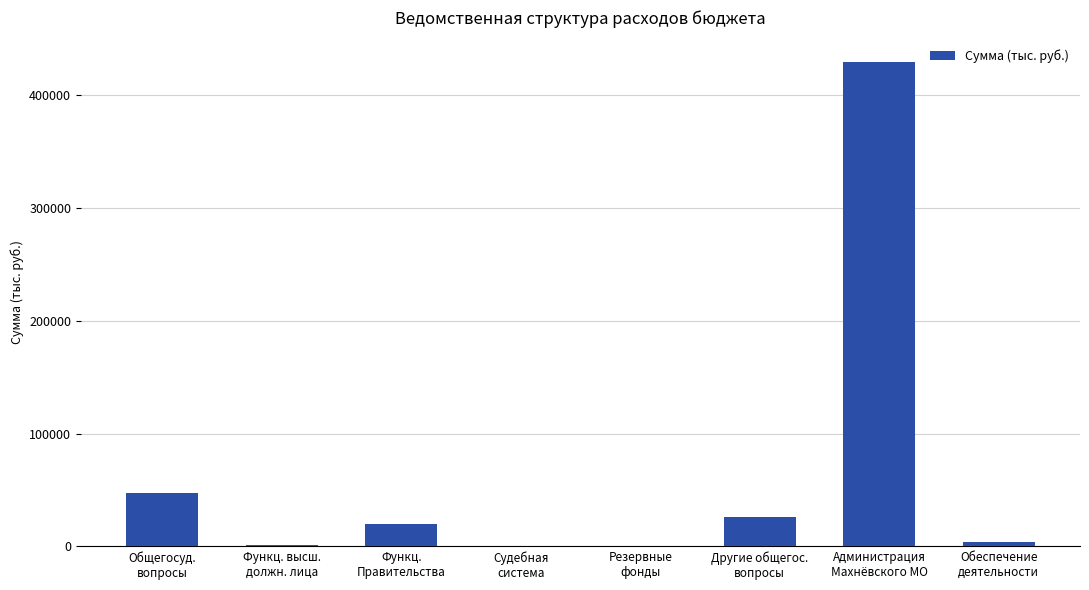

What is the difference between the values at Обеспечение
деятельности and Общегосуд.
вопросы?

43471.7